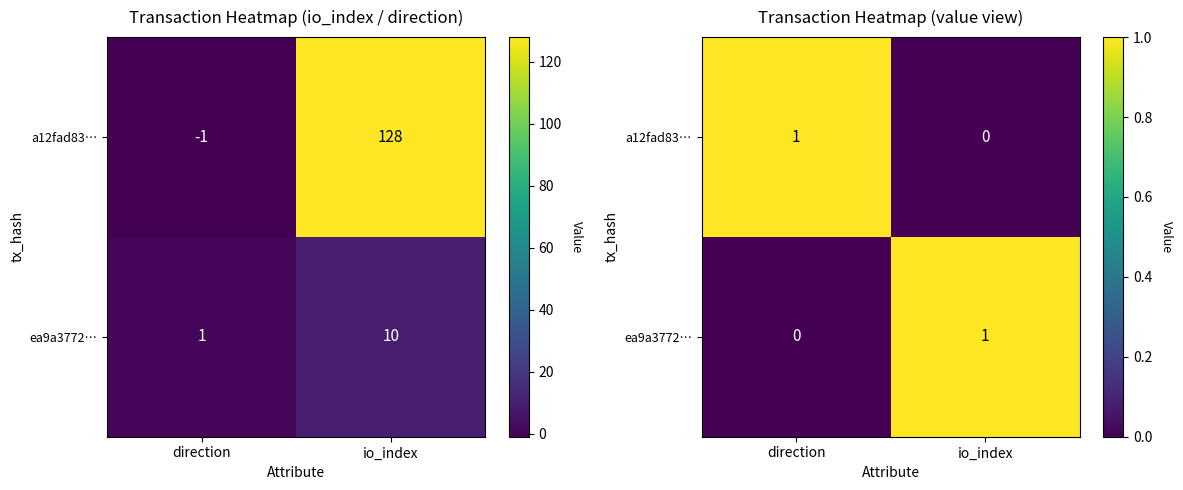

What is the total value across all series at direction?

1